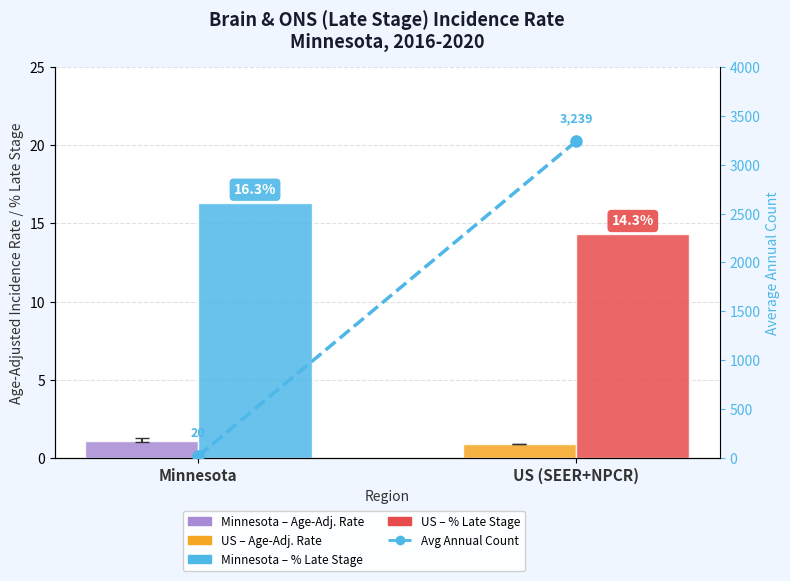

What is the difference between the maximum and minimum values in the Avg Annual Count series?

3219.0